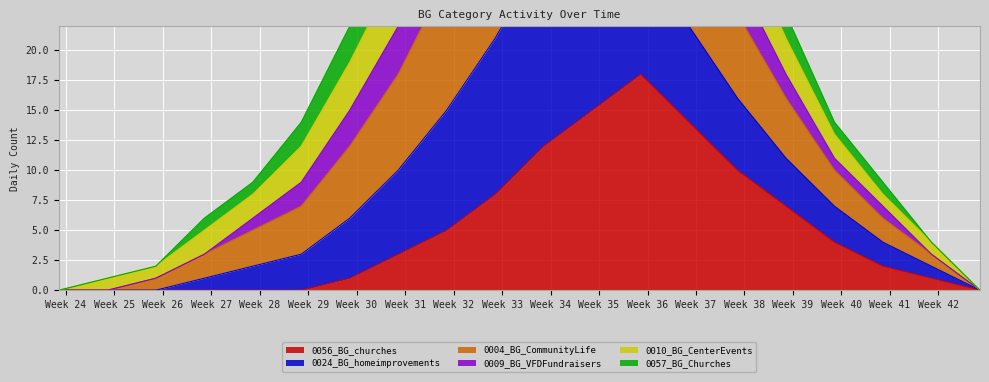

What is the difference between the maximum and minimum values in the 0004_BG_CommunityLife series?

60